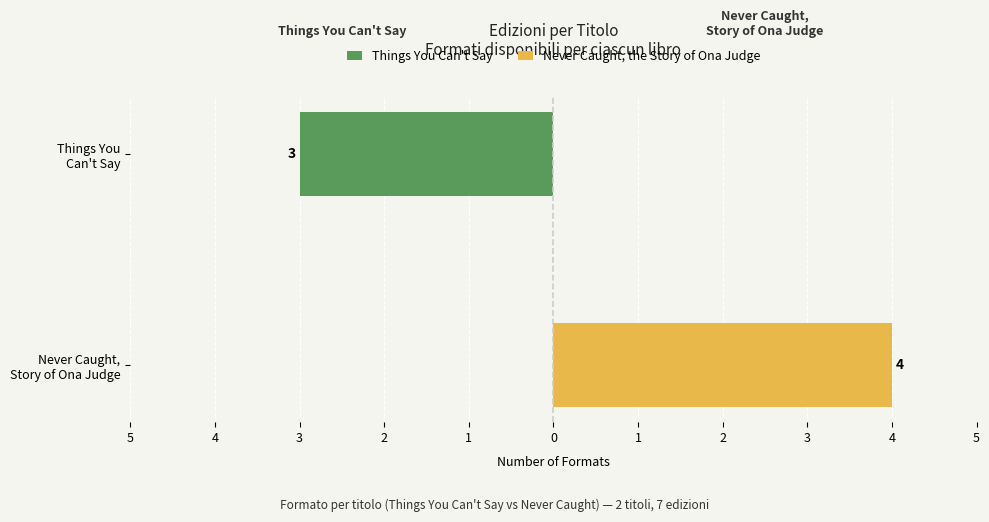

How many values in Things You Can't Say are below zero?

1